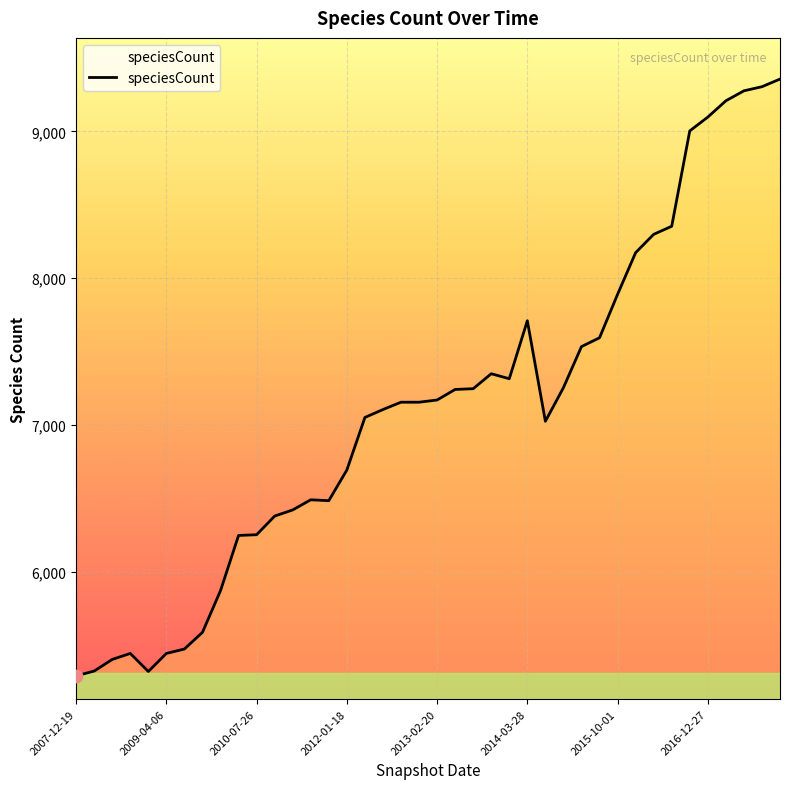

What is the maximum value shown in the chart?

9357